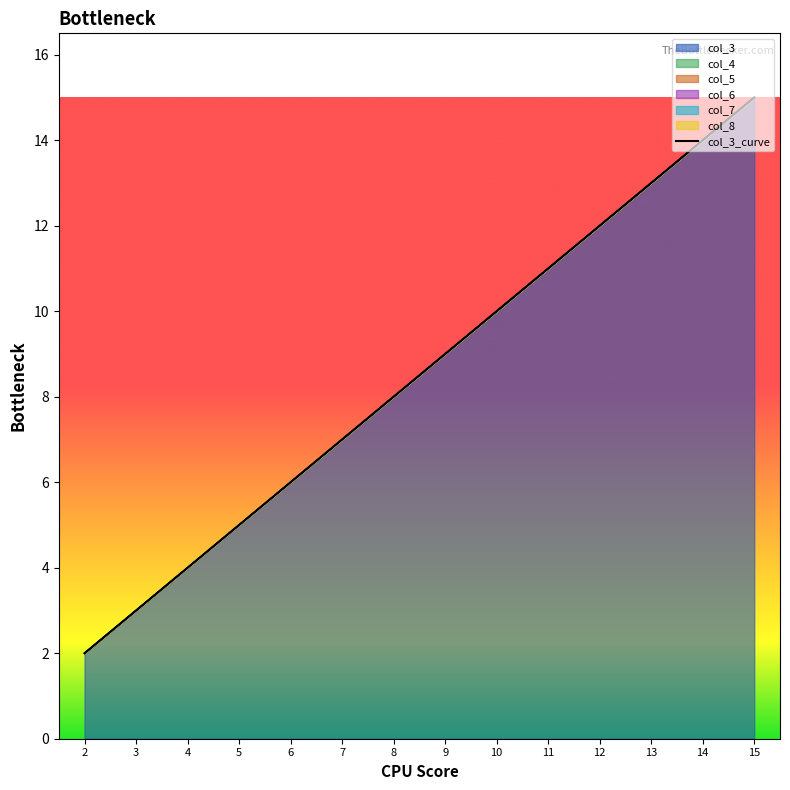

Which label corresponds to the smallest value in the chart?

2